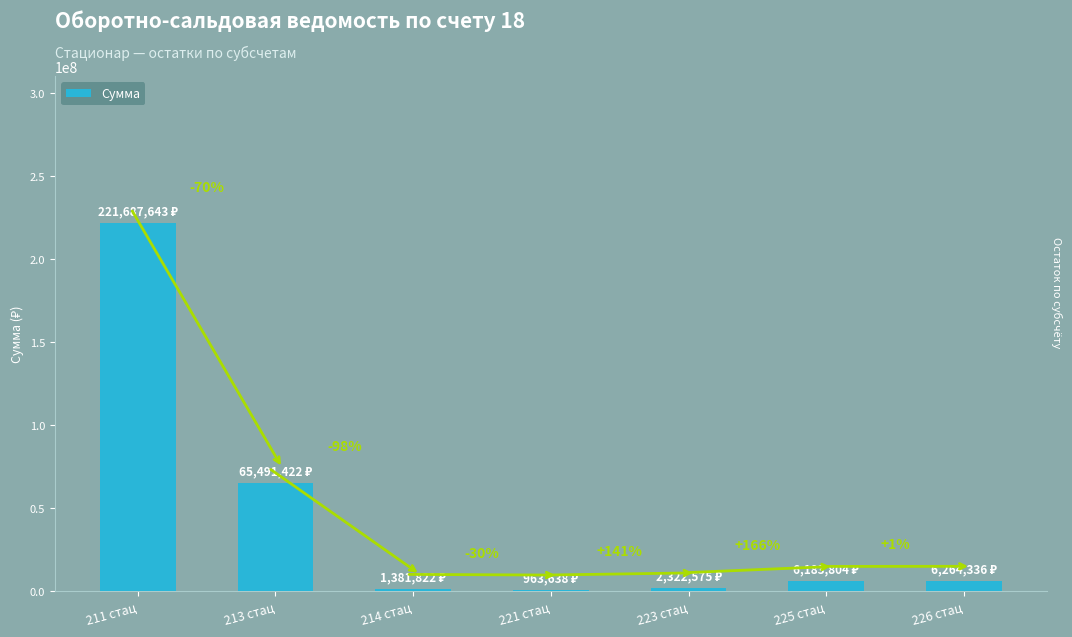

How many bars are there in total?

7